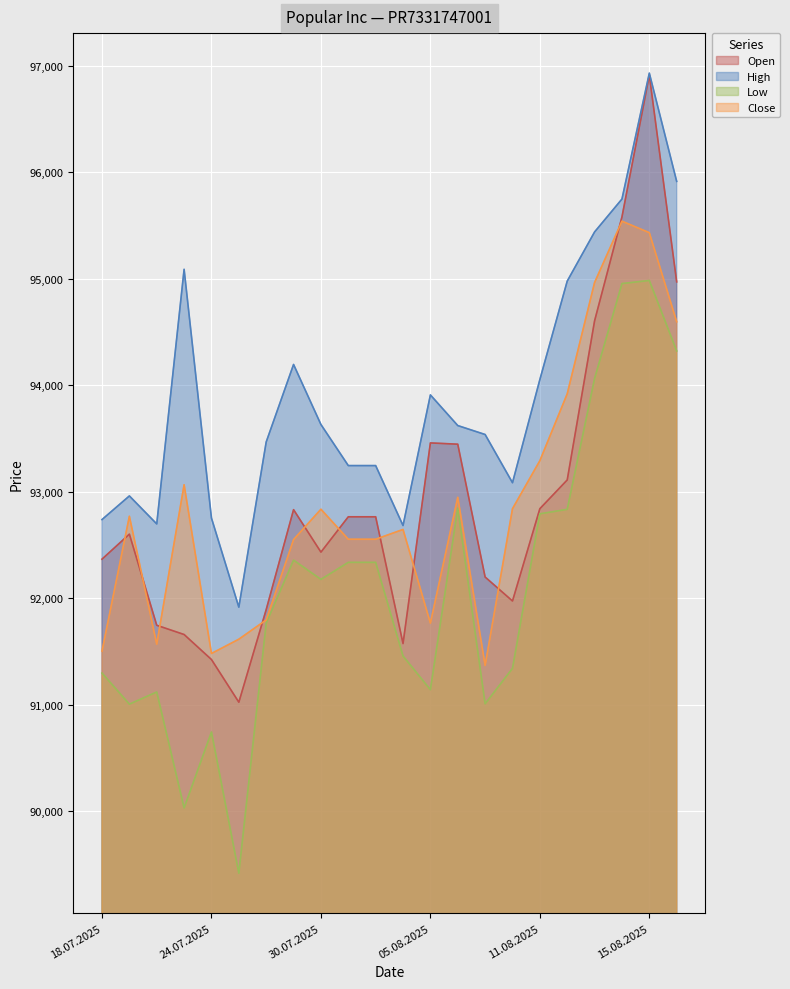

What is the difference between the highest and lowest values at 08.08.2025?

1744